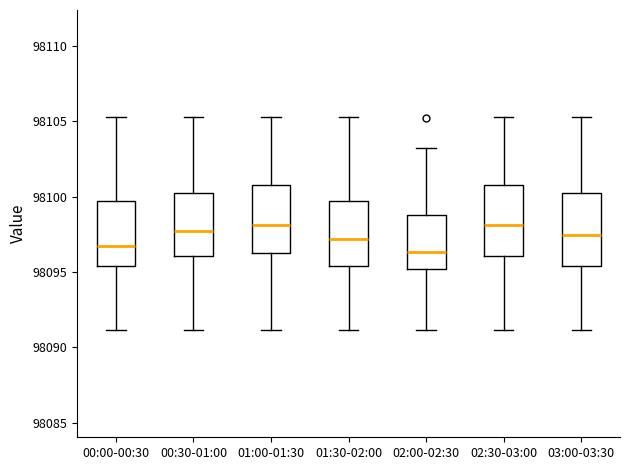

Reading left to right, transcribe this box plot: for each box, give where its median line is, the range the box spans, and where its two whiskers end, as read against the y-axis. The values are not printed on the chart, so give them approximately, as read against the axis.

00:00-00:30: median 98096.5, box 98095.5 to 98099.5, whiskers 98091.0 to 98105.5
00:30-01:00: median 98097.5, box 98096.0 to 98100.0, whiskers 98091.0 to 98105.5
01:00-01:30: median 98098.0, box 98096.5 to 98101.0, whiskers 98091.0 to 98105.5
01:30-02:00: median 98097.0, box 98095.5 to 98099.5, whiskers 98091.0 to 98105.5
02:00-02:30: median 98096.5, box 98095.0 to 98099.0, whiskers 98091.0 to 98103.0
02:30-03:00: median 98098.0, box 98096.0 to 98101.0, whiskers 98091.0 to 98105.5
03:00-03:30: median 98097.5, box 98095.5 to 98100.0, whiskers 98091.0 to 98105.5